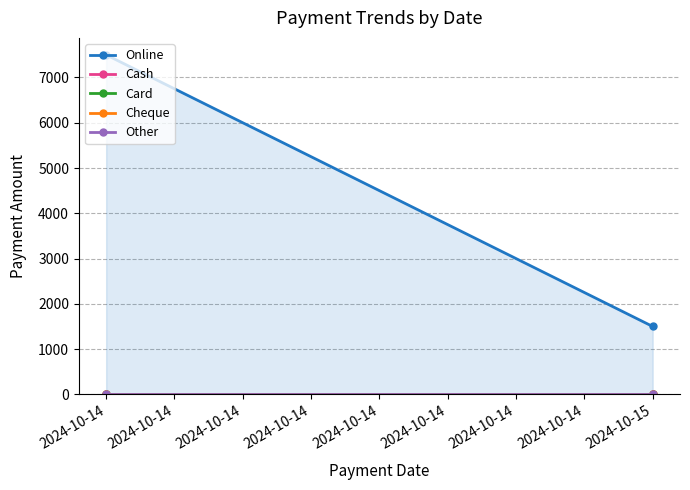

At 2024-10-14, list the series in order from smallest to largest.

Cash, Card, Cheque, Other, Online